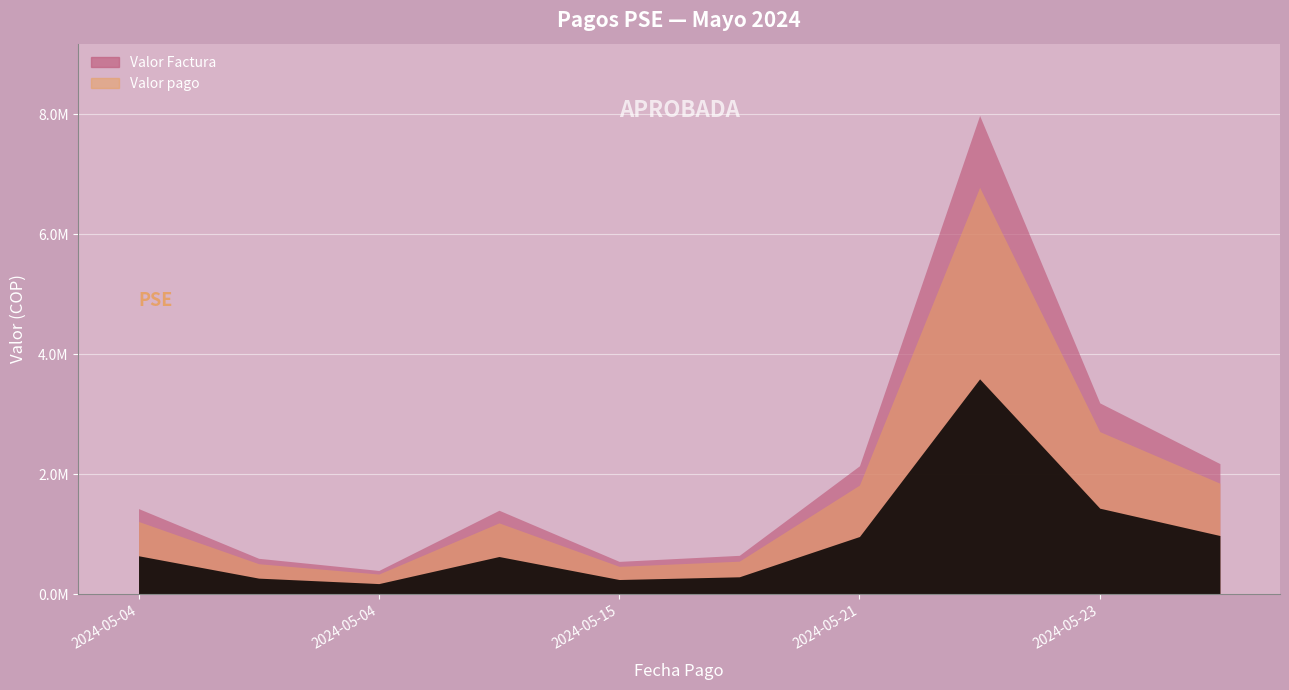

How many interior local valleys does the Valor Factura series have?

2